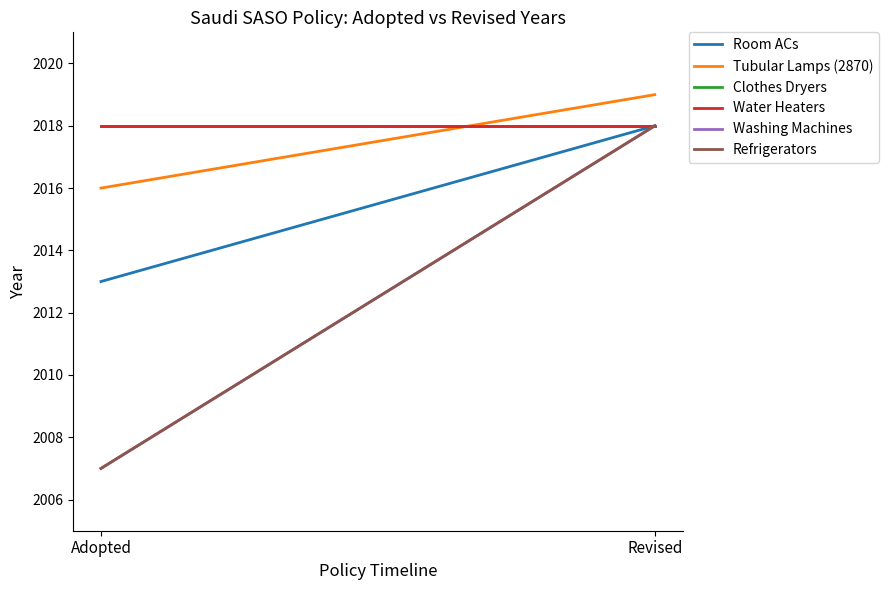

What position from the left is Revised?

2